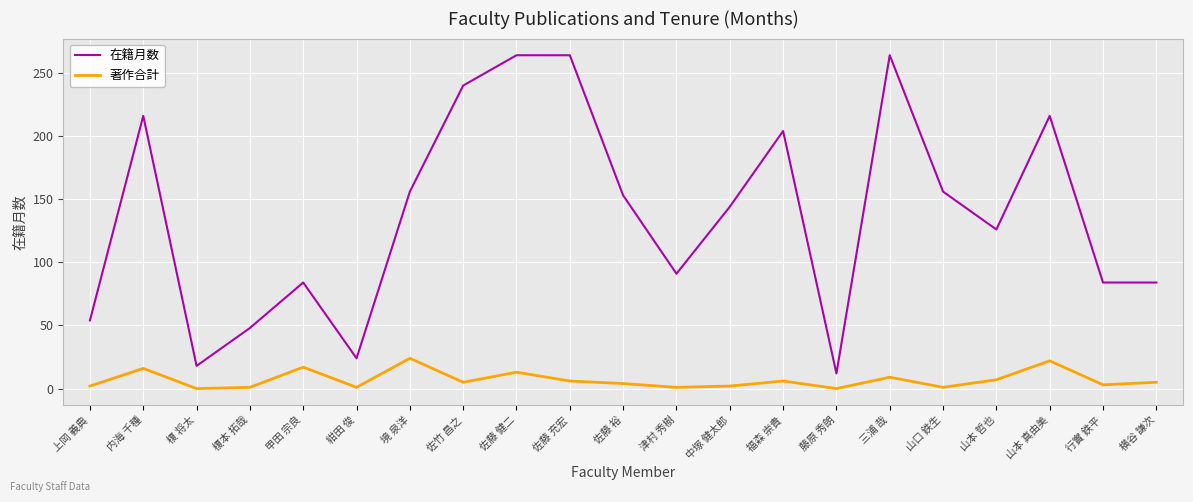

Is it true that 著作合計 equals 1 at 山口 鉄生?

True